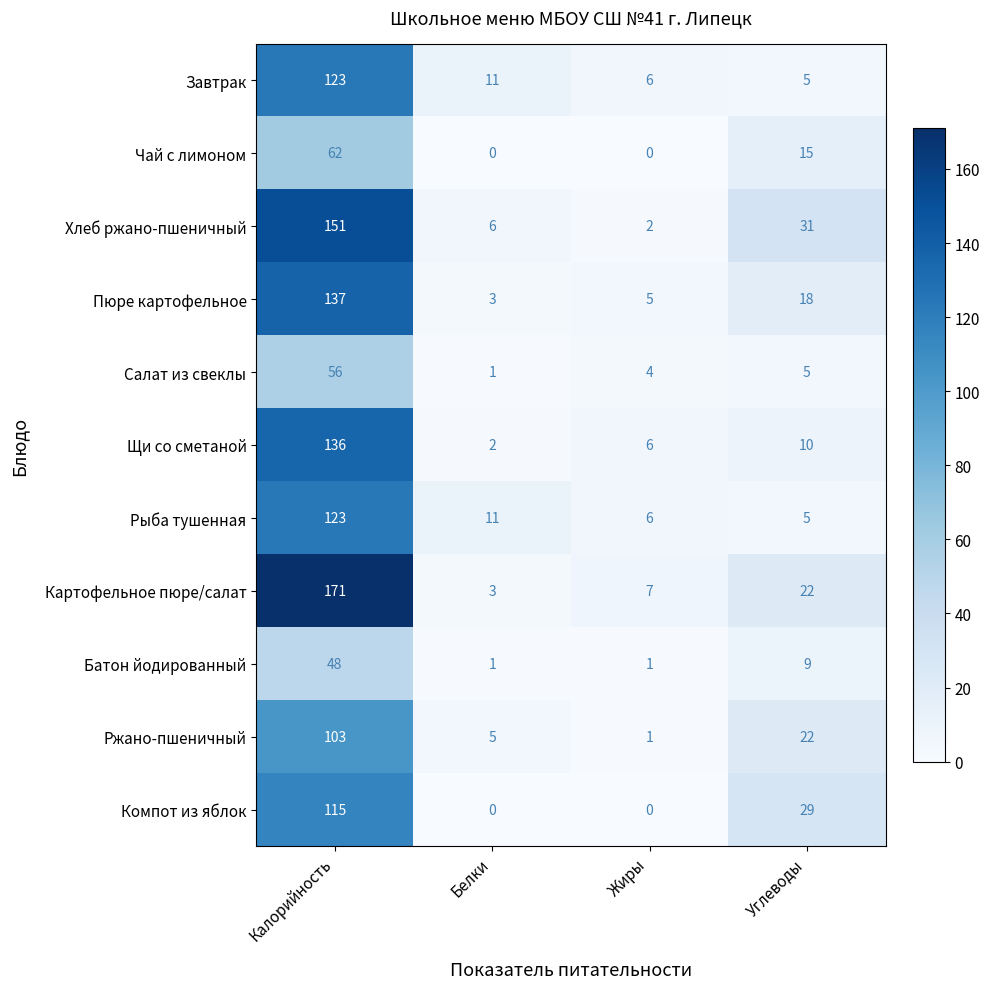

At which label does Щи со сметаной reach its peak?

Калорийность